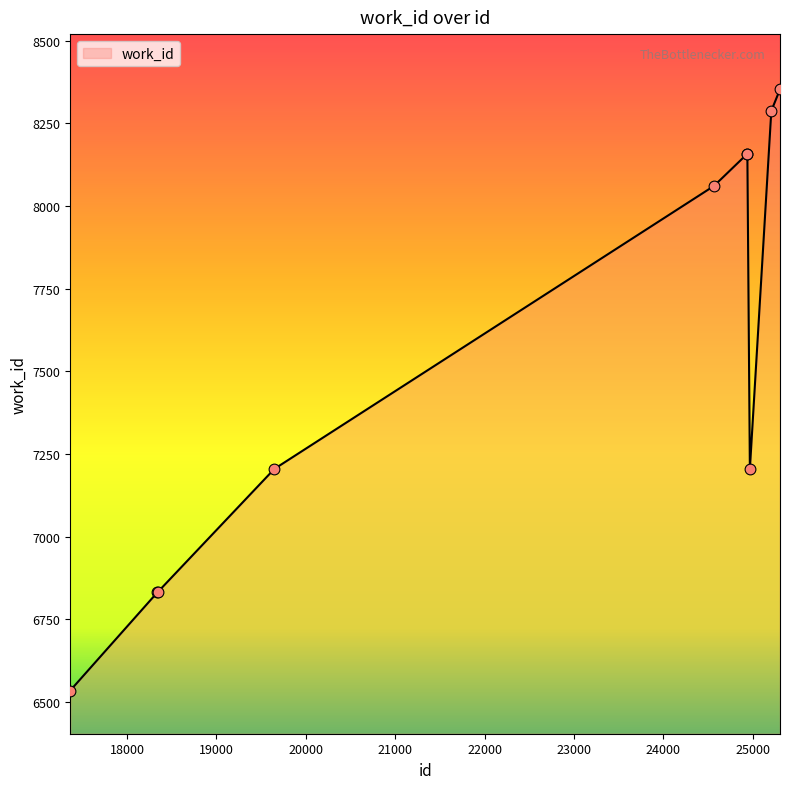

What is the maximum value shown in the chart?

8353